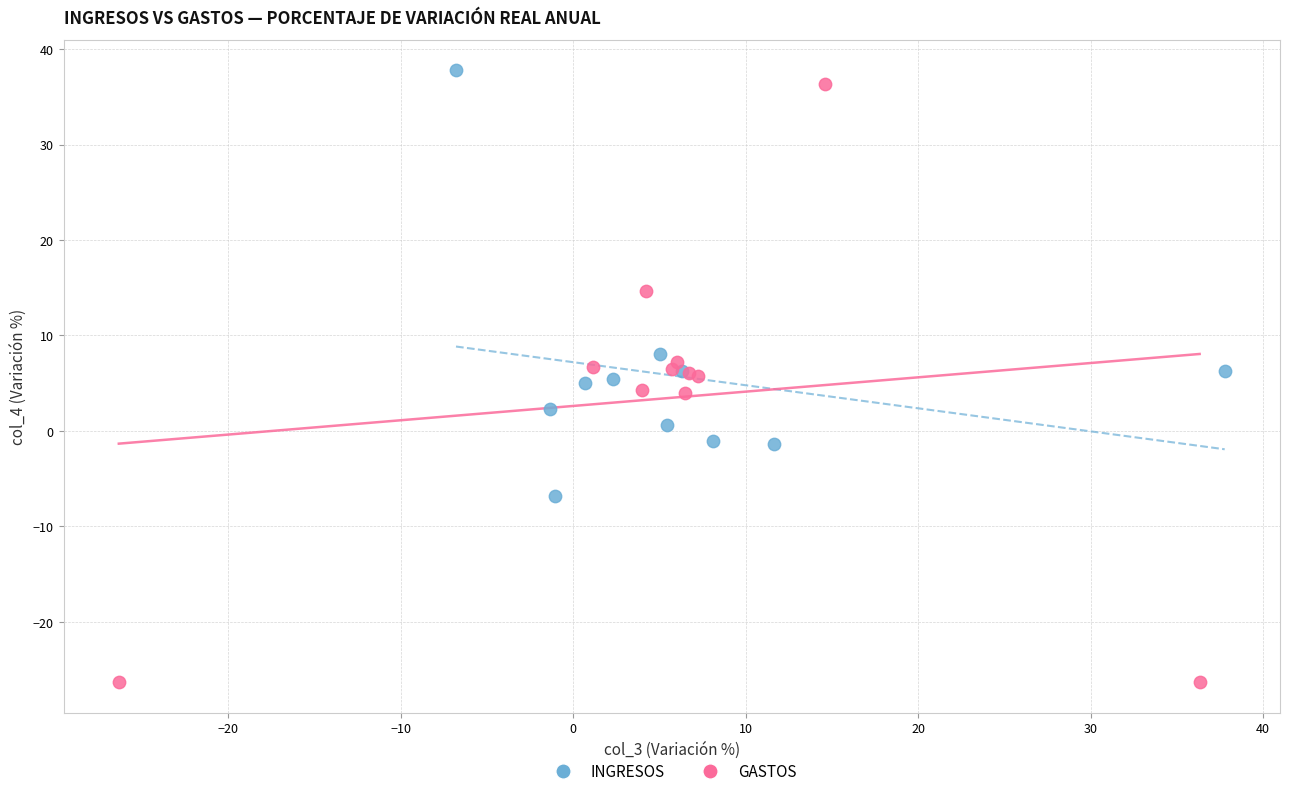

Which series reaches the minimum Y coordinate?

GASTOS